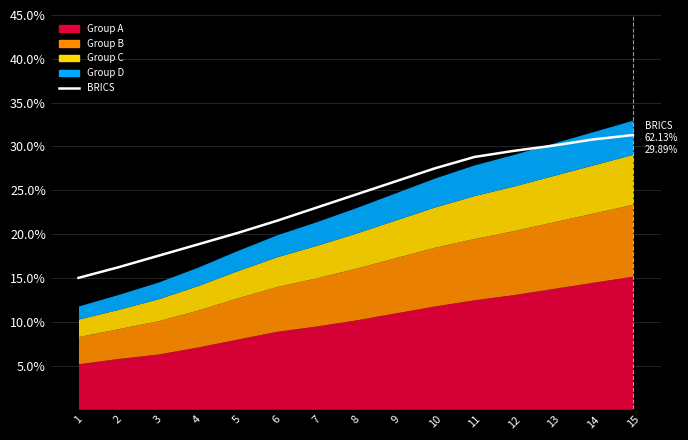

Which category has the highest value across all series?

15